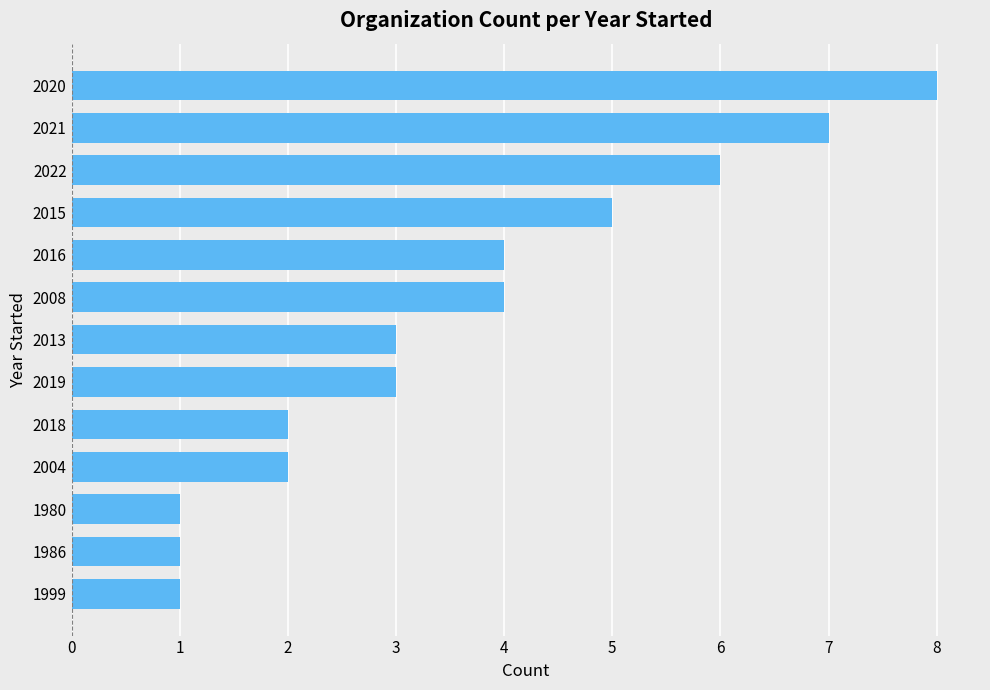

Is it true that the value at 2020 is 8?

True